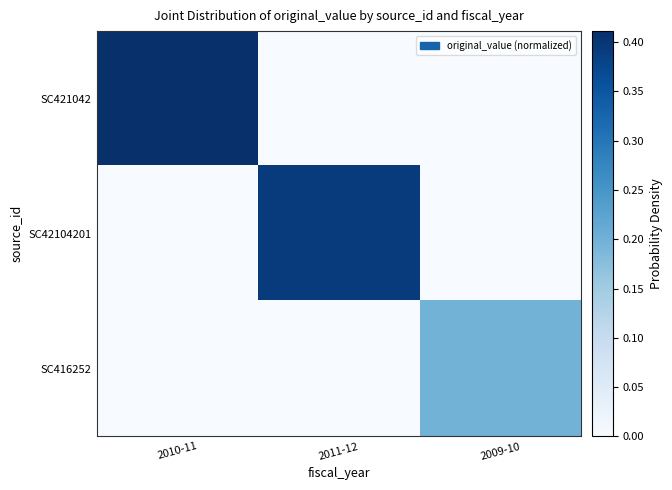

How many categories are shown in the chart?

3